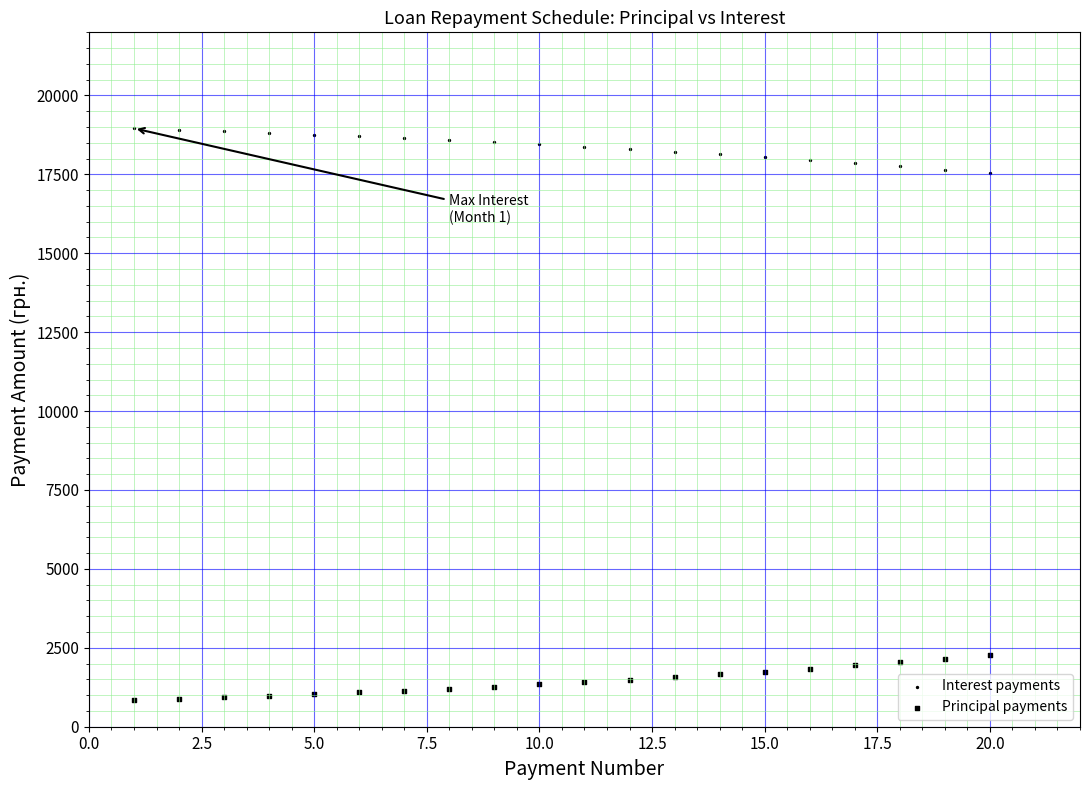

How many points are shown in the scatter plot?

40